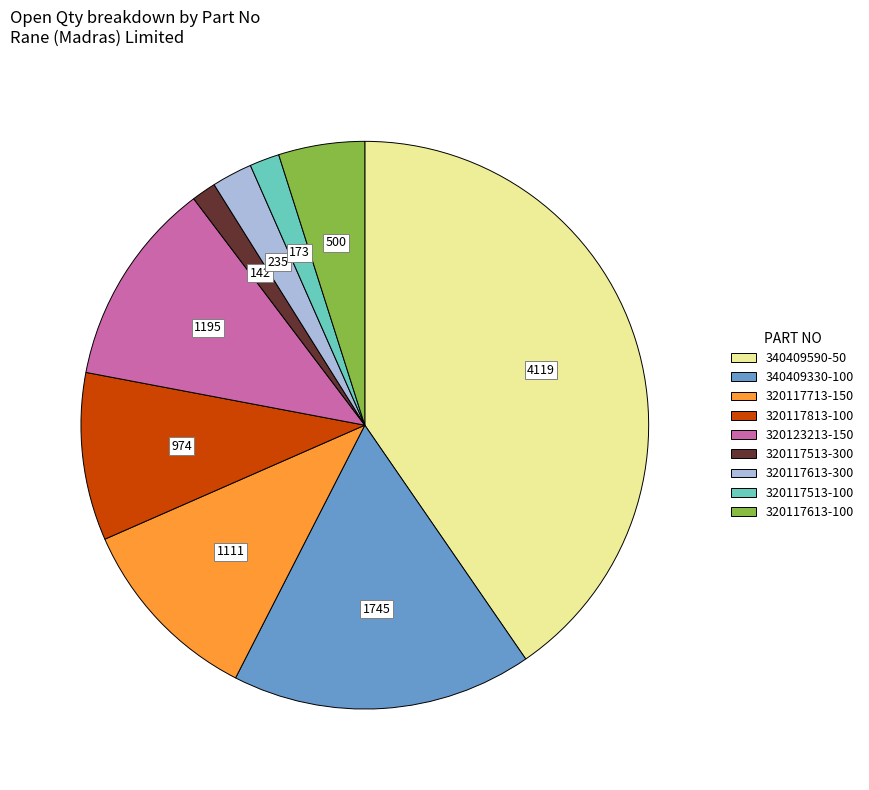

The 320117513-300 slice represents 11% of the pie. True or false?

False